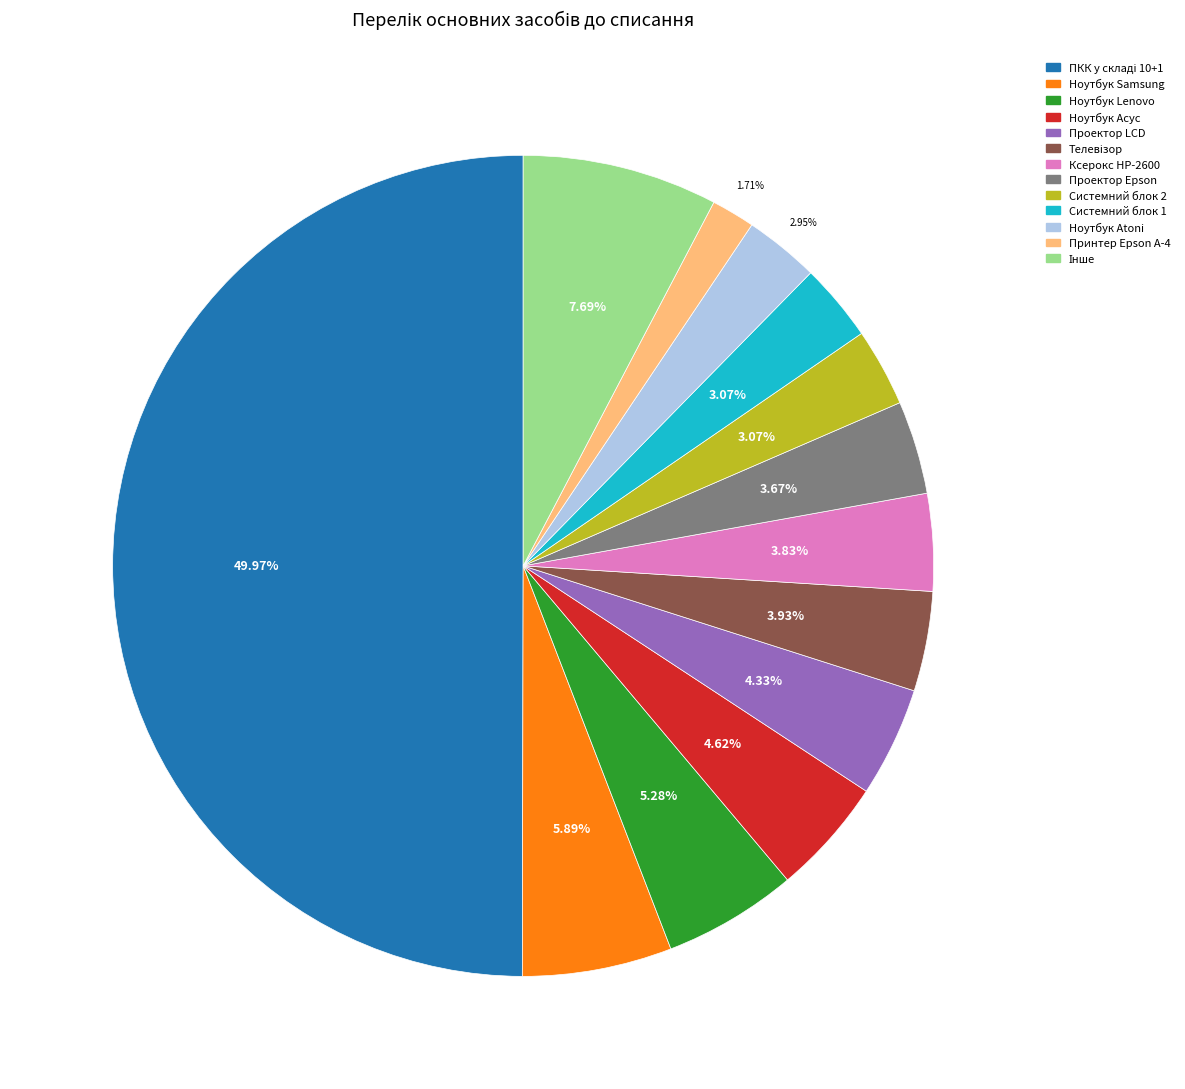

How many segments does this pie chart have?

13